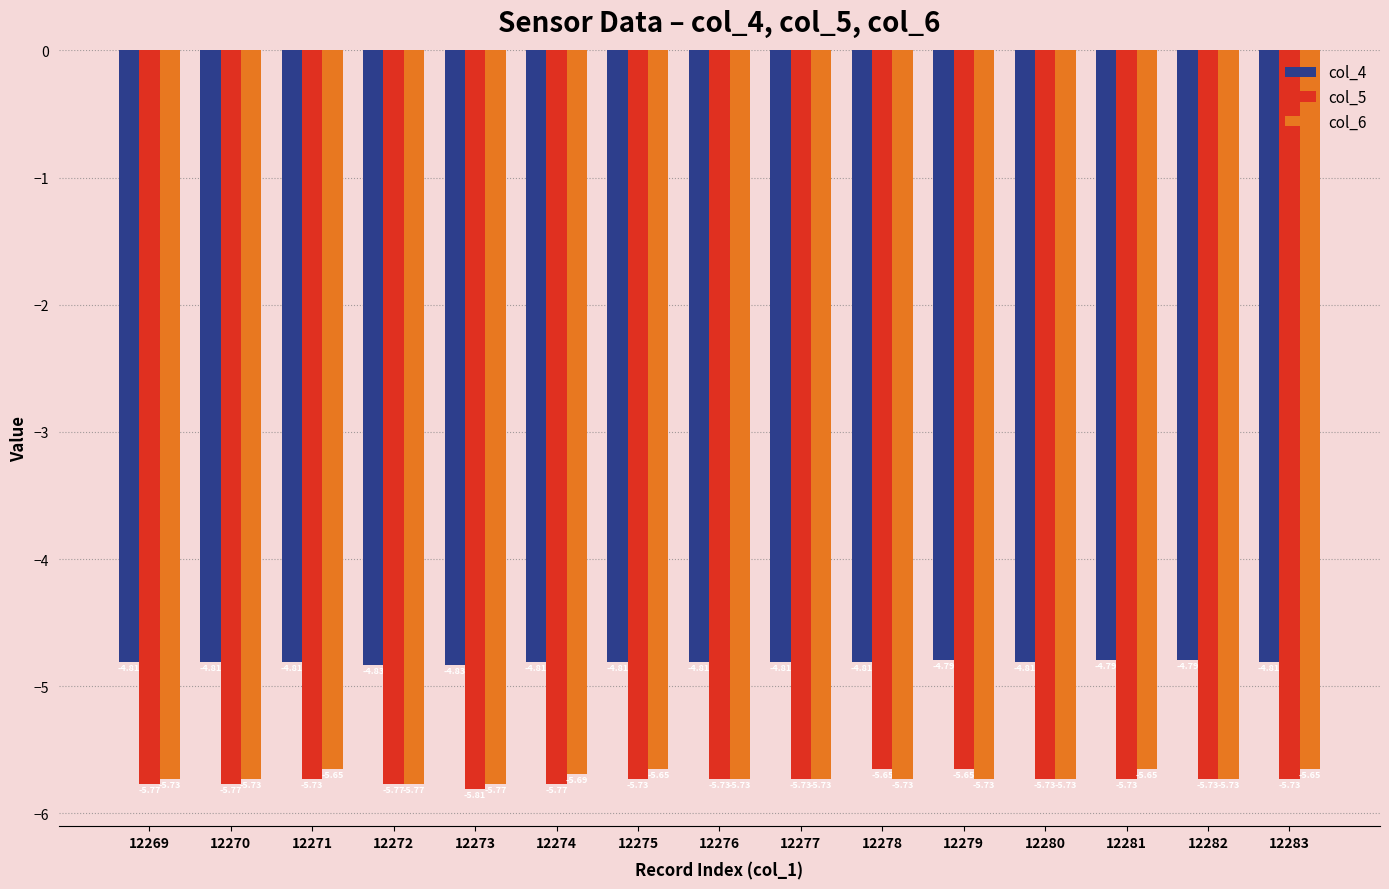

What is the difference between the maximum and minimum values in the col_5 series?

0.2